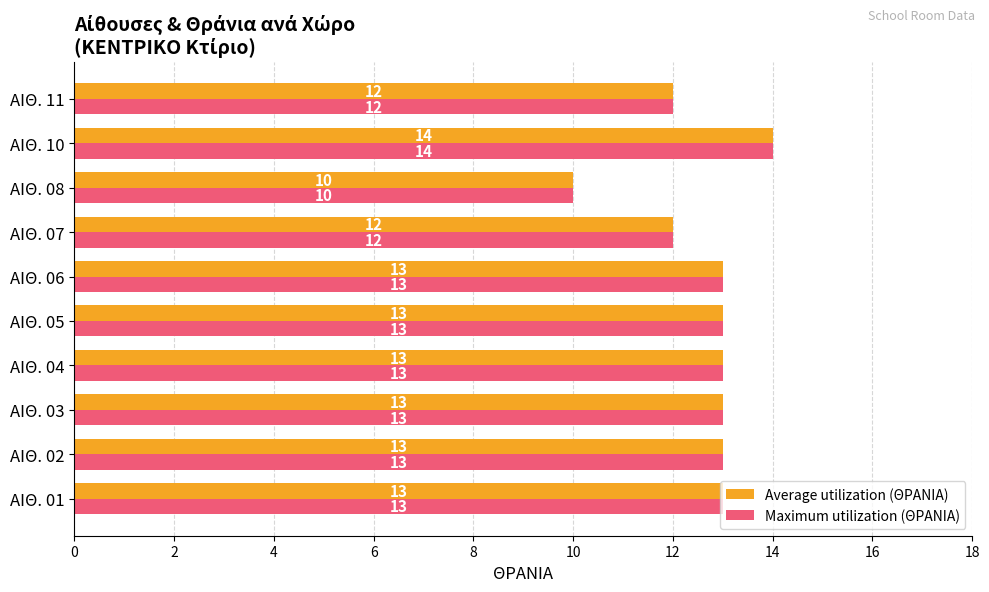

What is the minimum value shown in the chart?

10